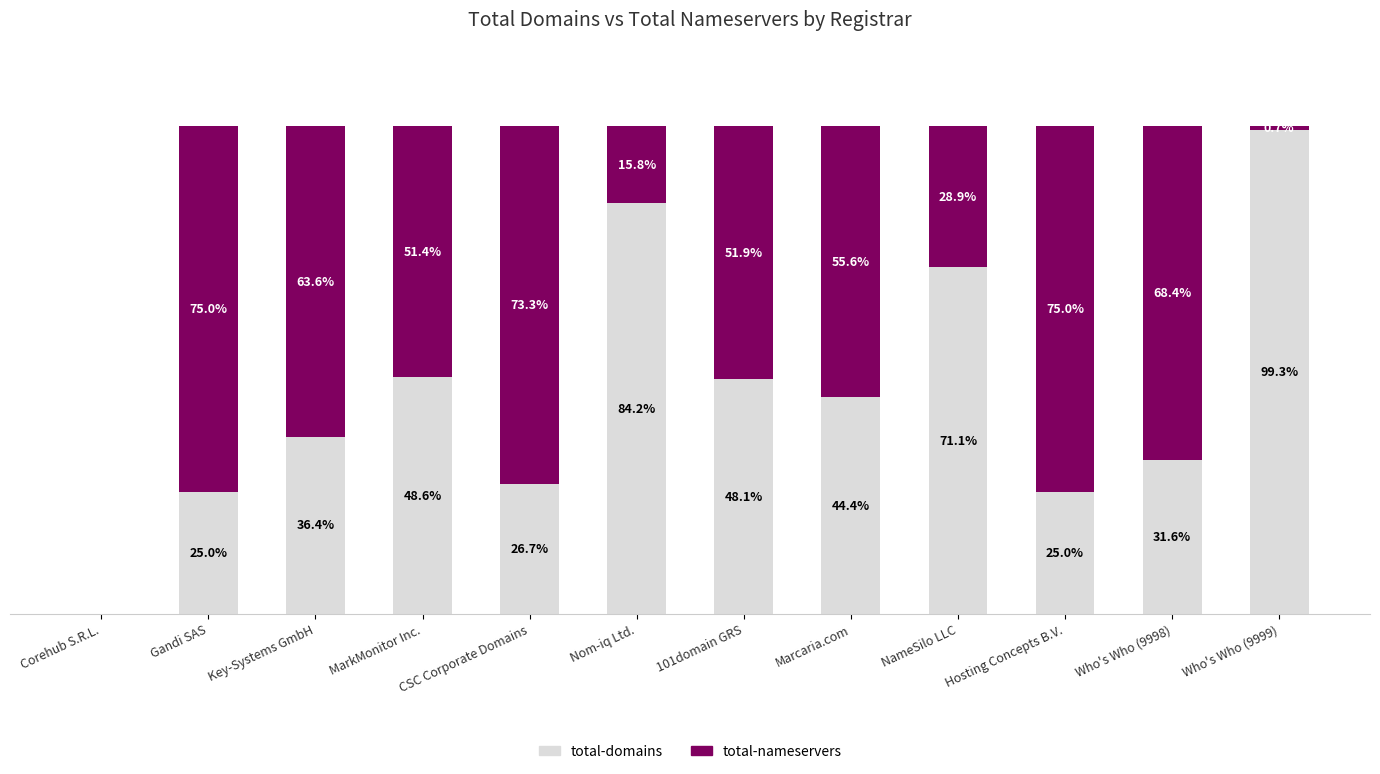

At which label does total-domains first exceed 44?

MarkMonitor Inc.